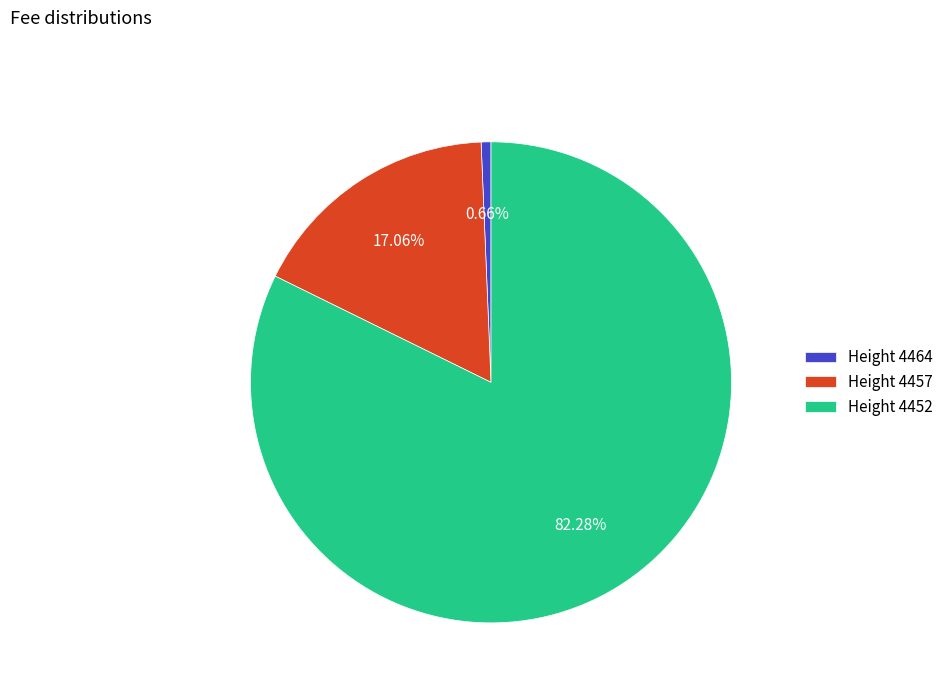

How many segments does this pie chart have?

3